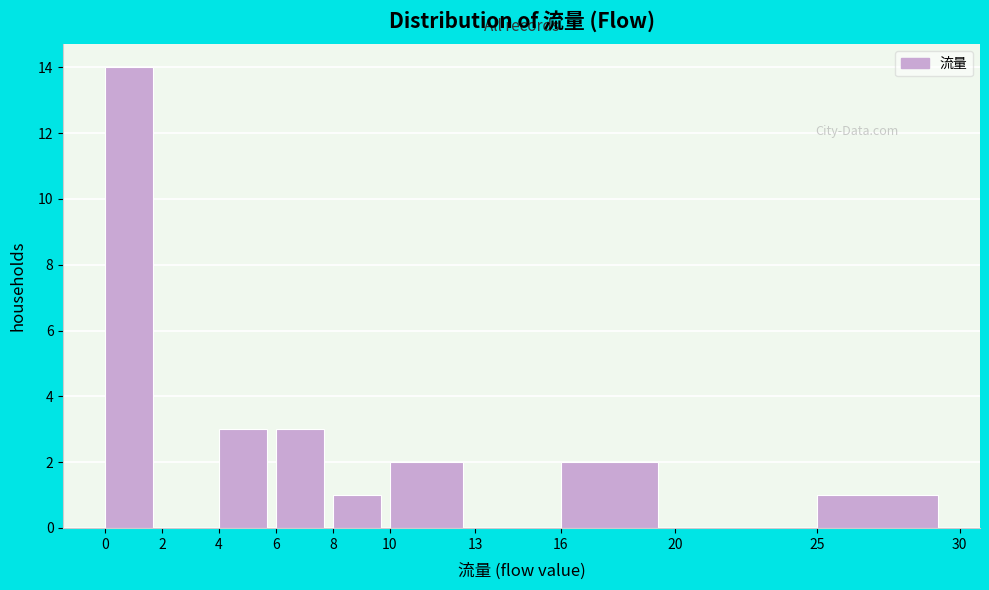

Reading left to right, transcribe this chart: for each bar, give the range it covers on the x-axis and its height. The values are not printed on the chart, so give them approximately, as read against the axis.

0 to 2: 14
2 to 4: 0
4 to 6: 3
6 to 8: 3
8 to 10: 1
10 to 13: 2
13 to 16: 0
16 to 20: 2
20 to 25: 0
25 to 30: 1